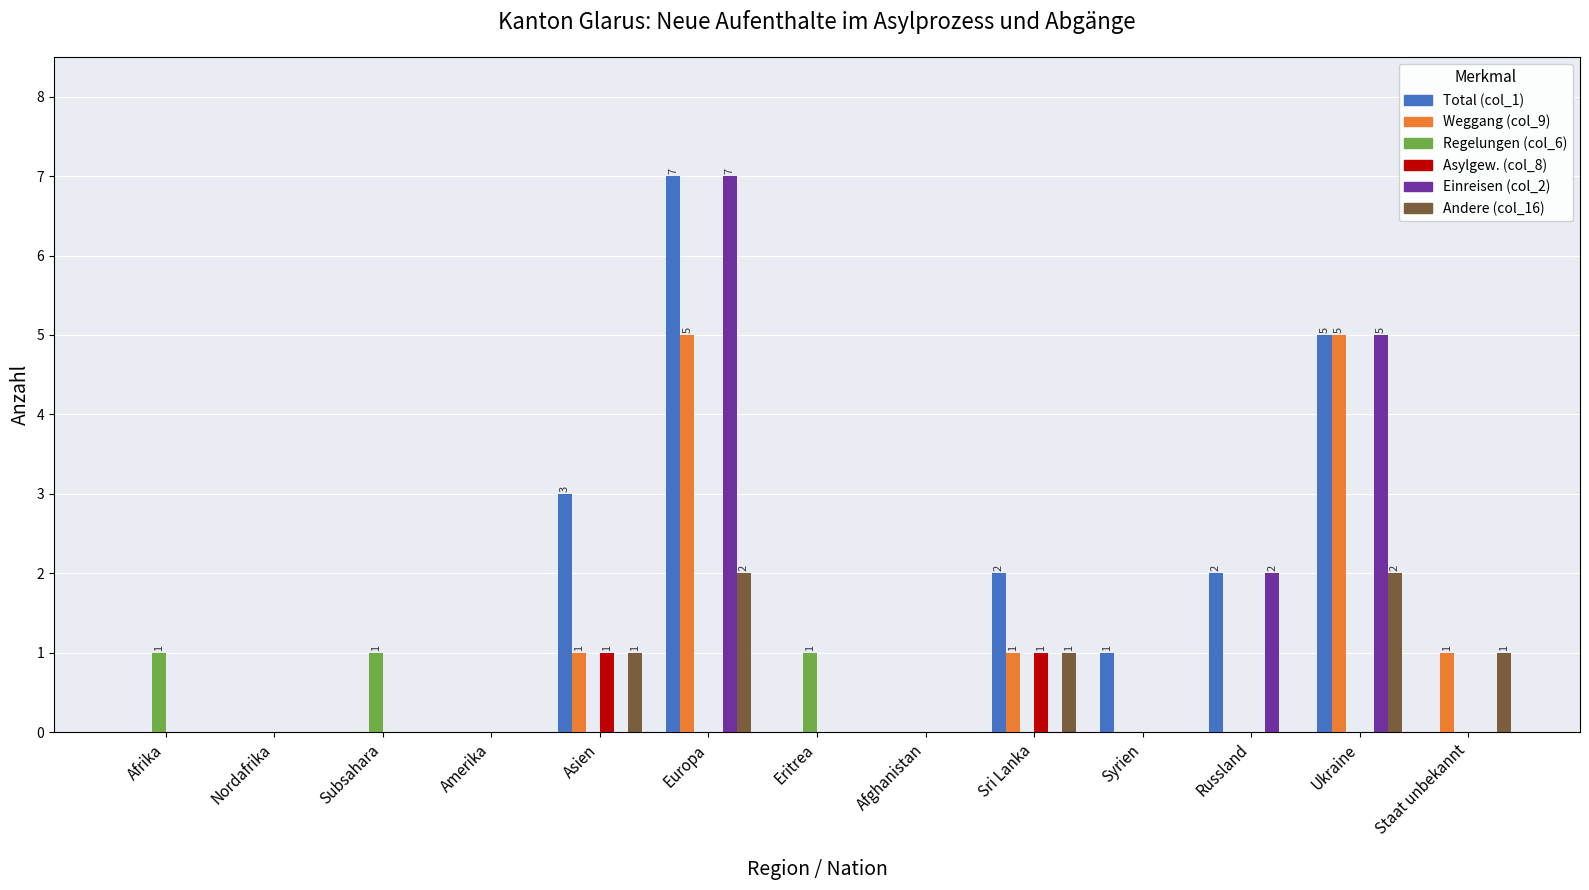

At which category is the sum across all series the highest?

Europa